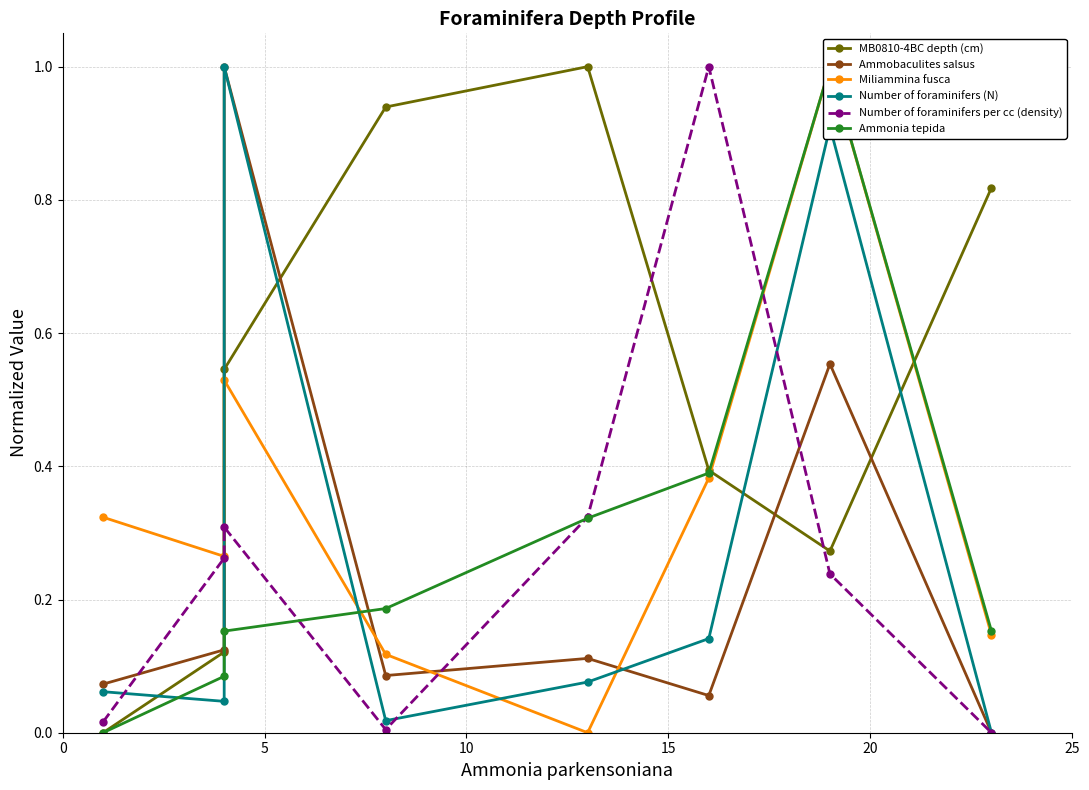

How many intersections are there between Ammobaculites salsus and Number of foraminifers per cc (density)?

4